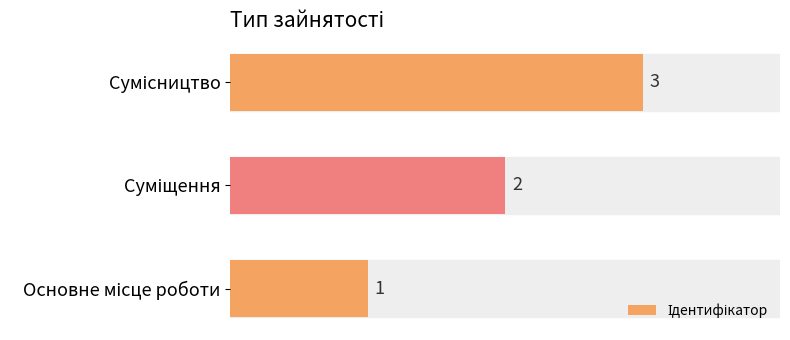

How many distinct data groups are displayed?

1